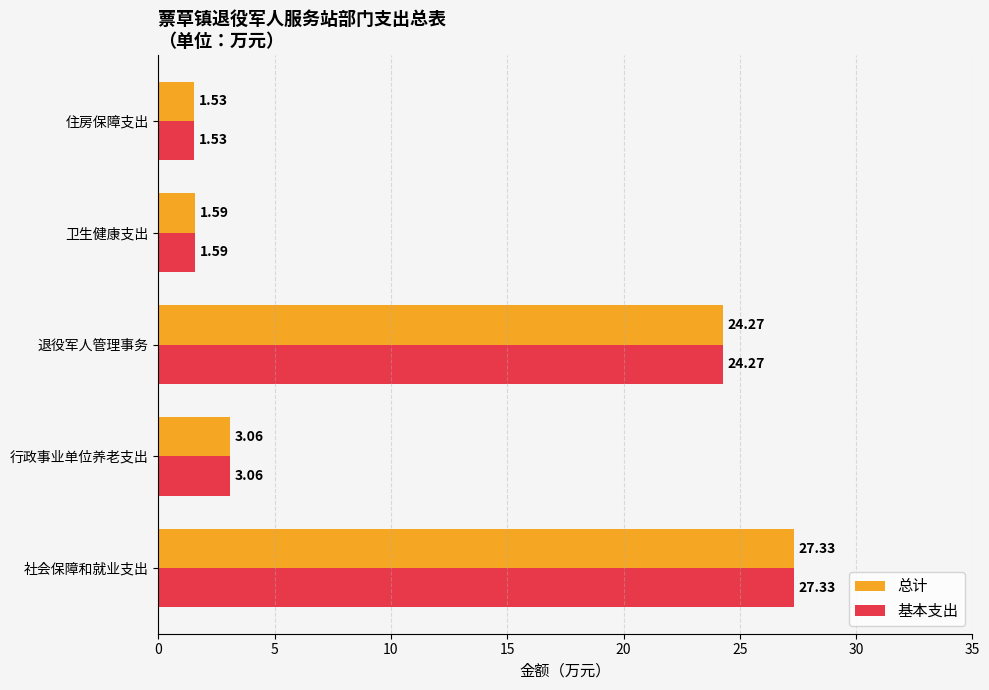

What is the sum of all 基本支出 values?

57.8